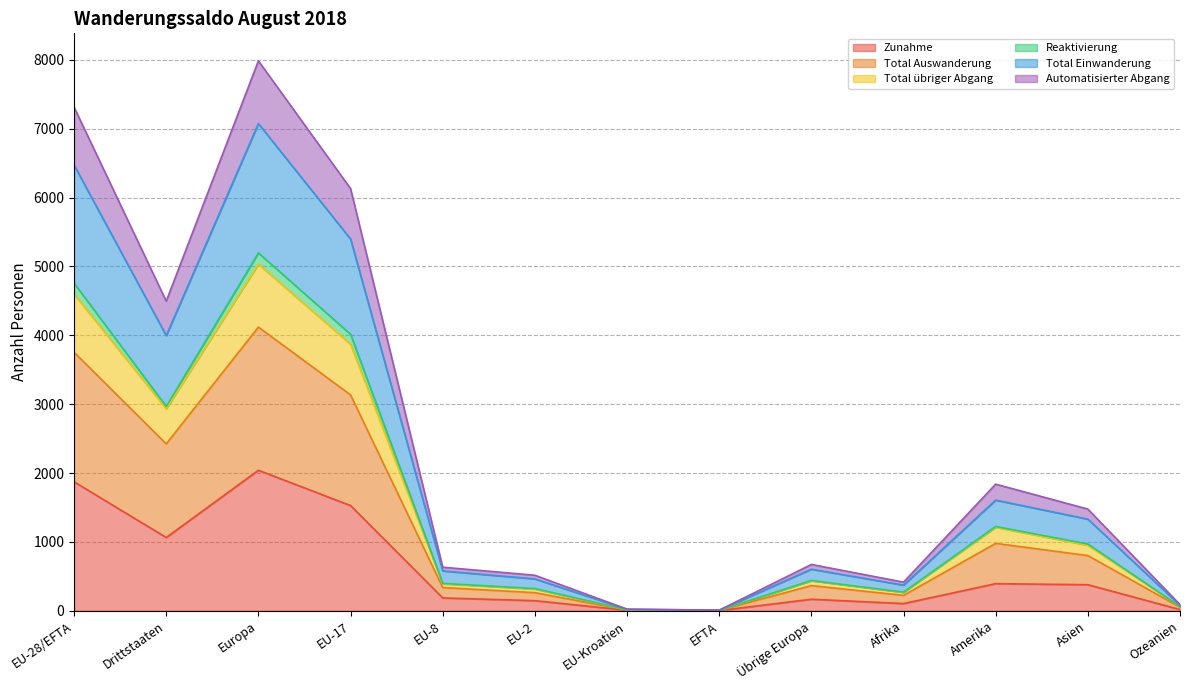

True or false: Zunahme has more than 0 interior local peaks.

True